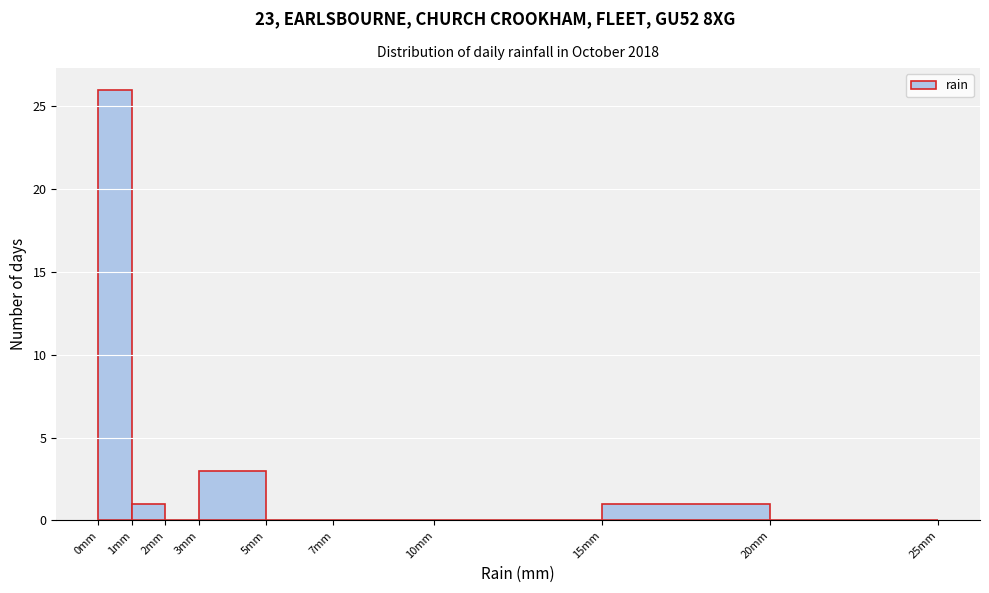

Reading left to right, list every bar in this chart as the range it spans on the x-axis followed by its height. The values are not printed on the chart, so give them approximately, as read against the axis.

0 to 1: 26
1 to 2: 1
2 to 3: 0
3 to 5: 3
5 to 7: 0
7 to 10: 0
10 to 15: 0
15 to 20: 1
20 to 25: 0